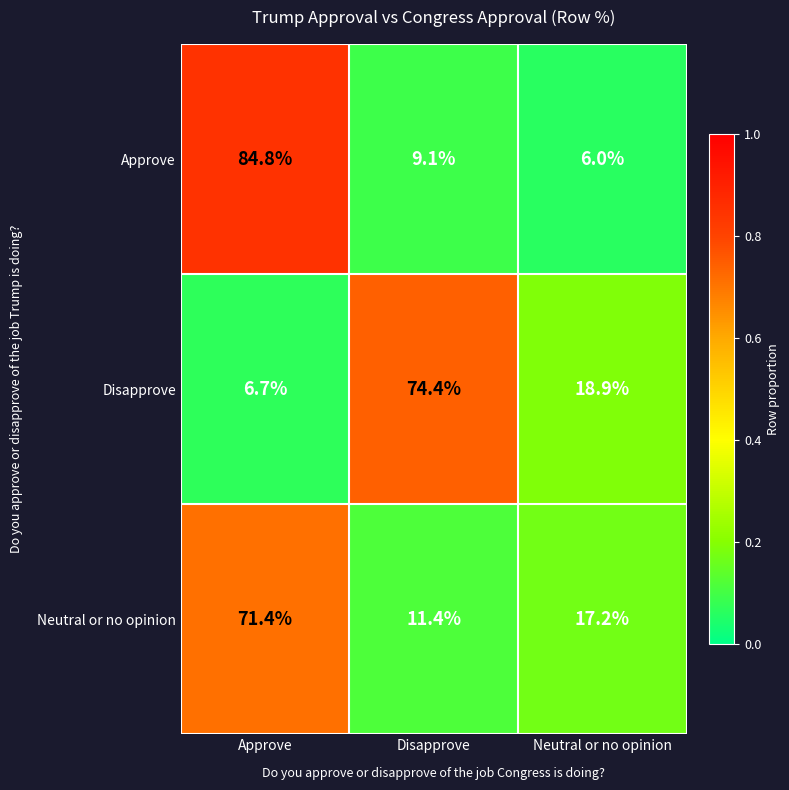

Is it true that Approve equals 84.8 at Approve?

True